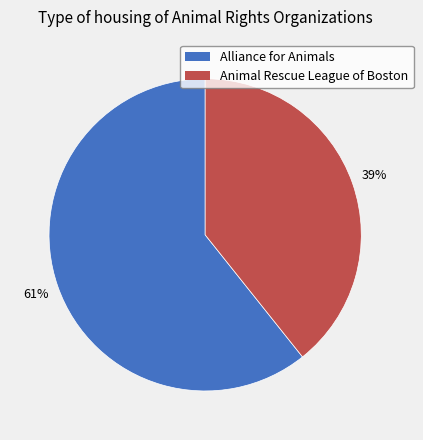

To the nearest percent, what is the combined percentage of Animal Rescue League of Boston and Alliance for Animals?

100%